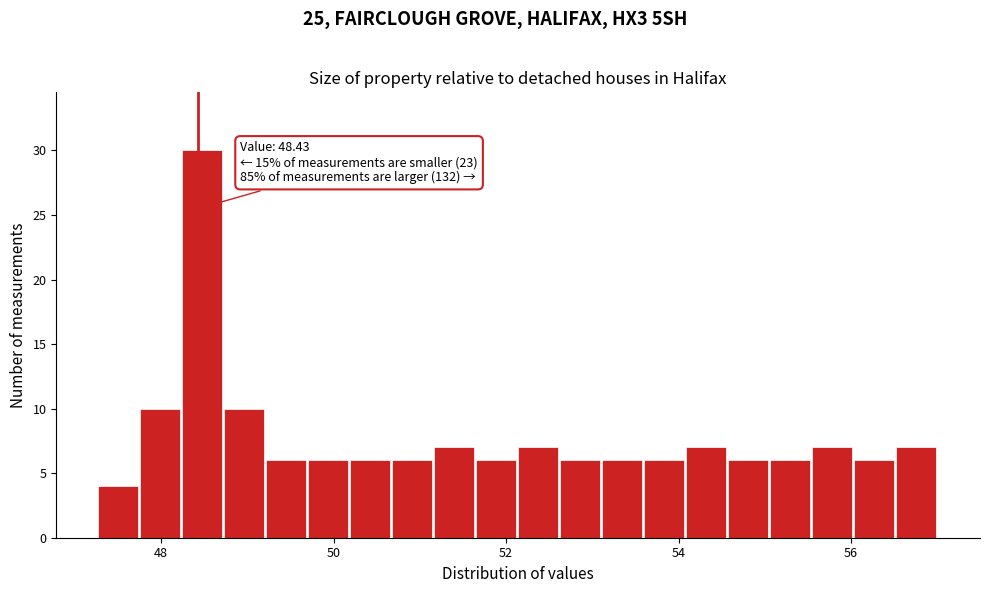

Read against the x-axis, roughly where is the centre of the tallest bar?

48.4